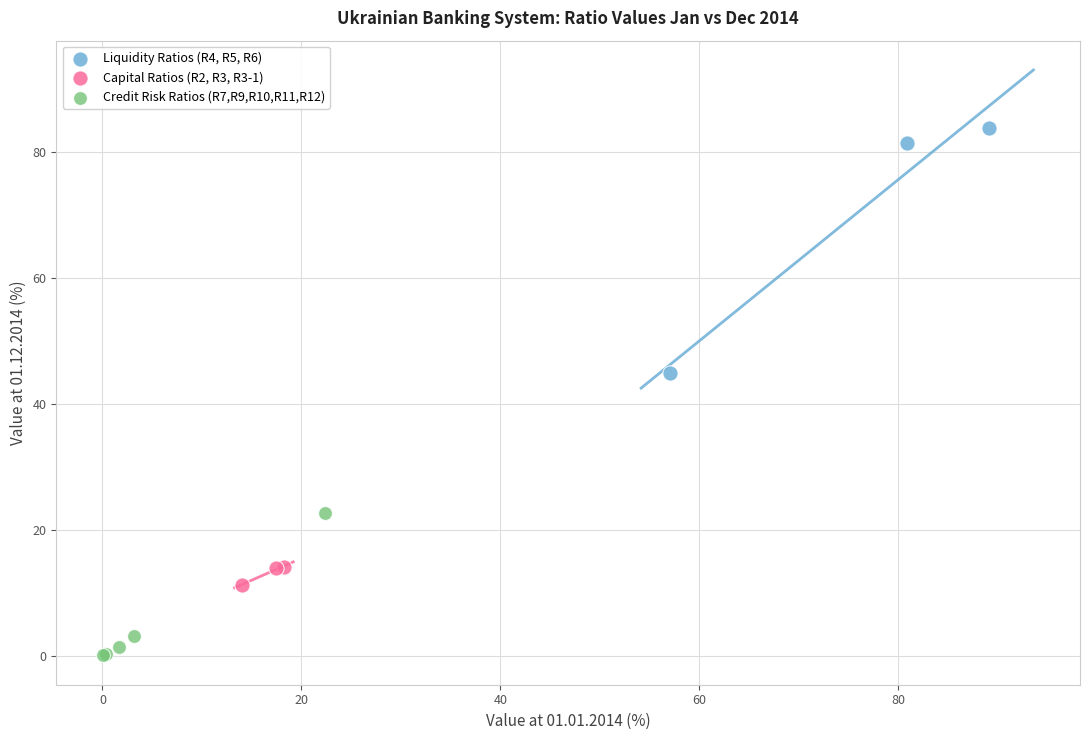

Which series contains the lowest Y value?

Credit Risk Ratios (R7,R9,R10,R11,R12)